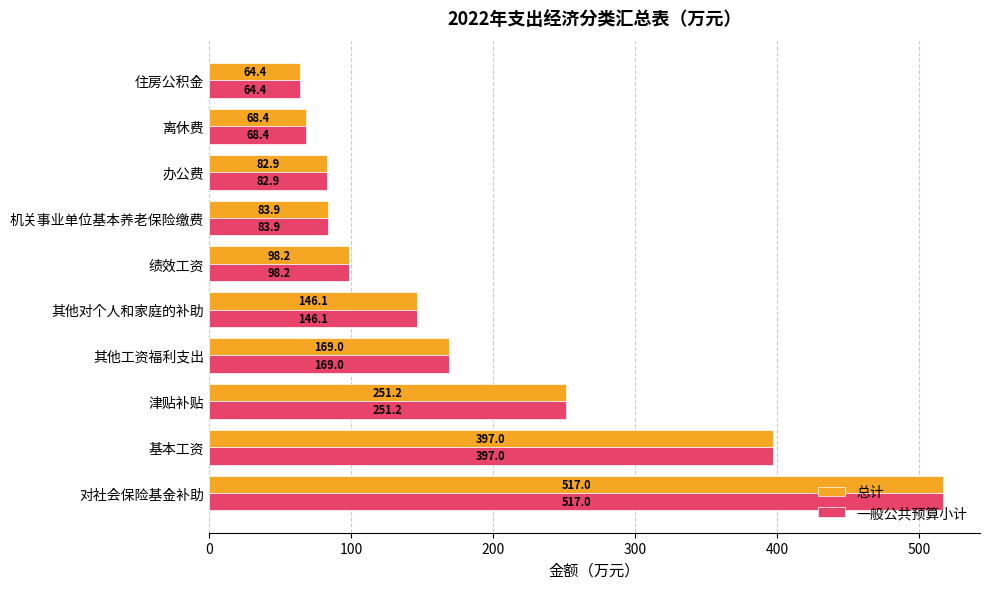

List the labels in order of 一般公共预算小计 value, largest first.

对社会保险基金补助, 基本工资, 津贴补贴, 其他工资福利支出, 其他对个人和家庭的补助, 绩效工资, 机关事业单位基本养老保险缴费, 办公费, 离休费, 住房公积金